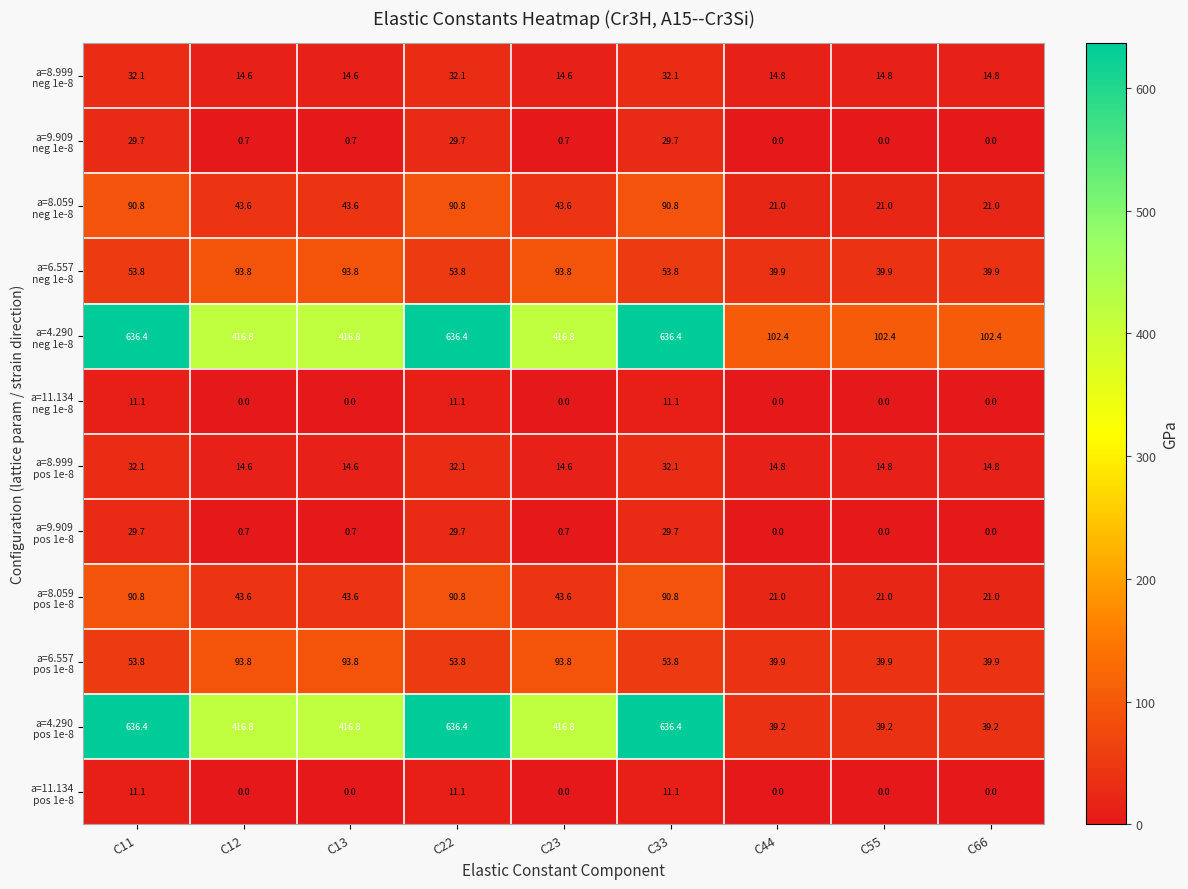

At how many categories does at least one series exceed 254?

6